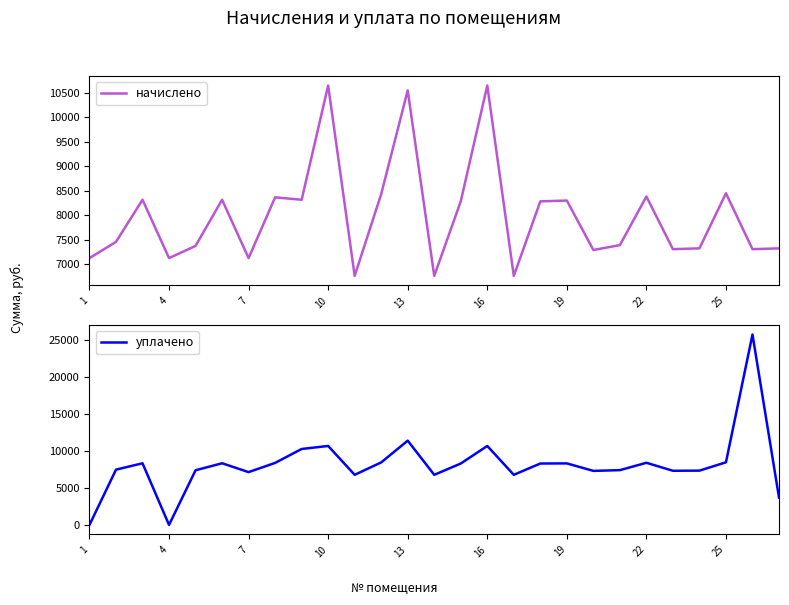

What are all the series names shown in the legend?

начислено, уплачено